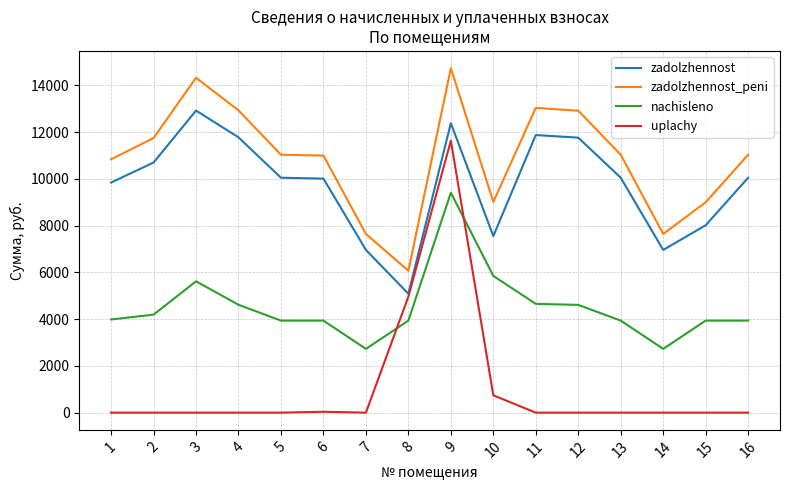

What are all the series names shown in the legend?

zadolzhennost, zadolzhennost_peni, nachisleno, uplachy